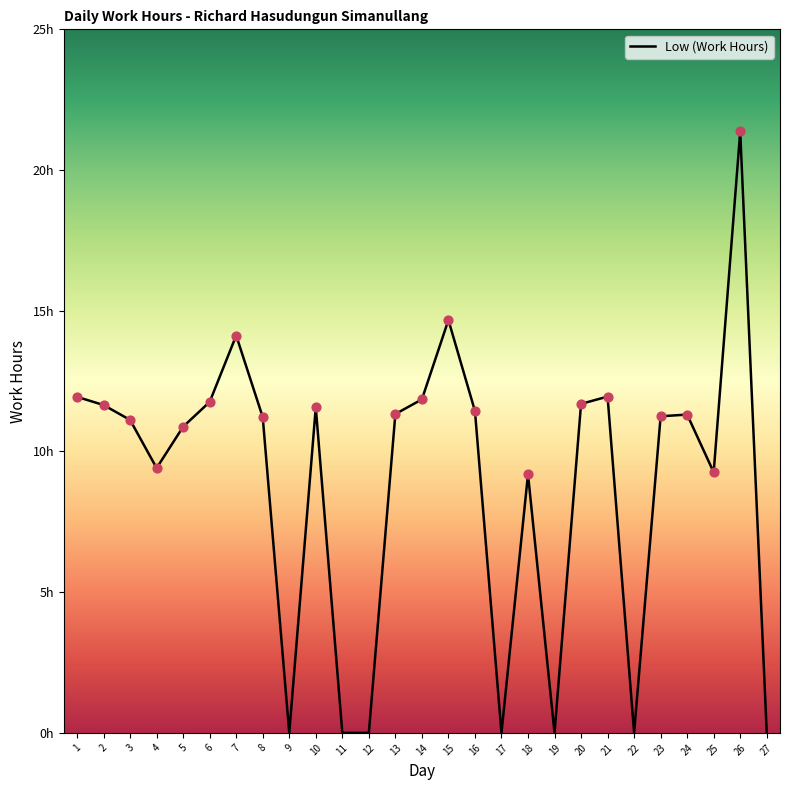

Which has a higher value, 2 or 6?

6